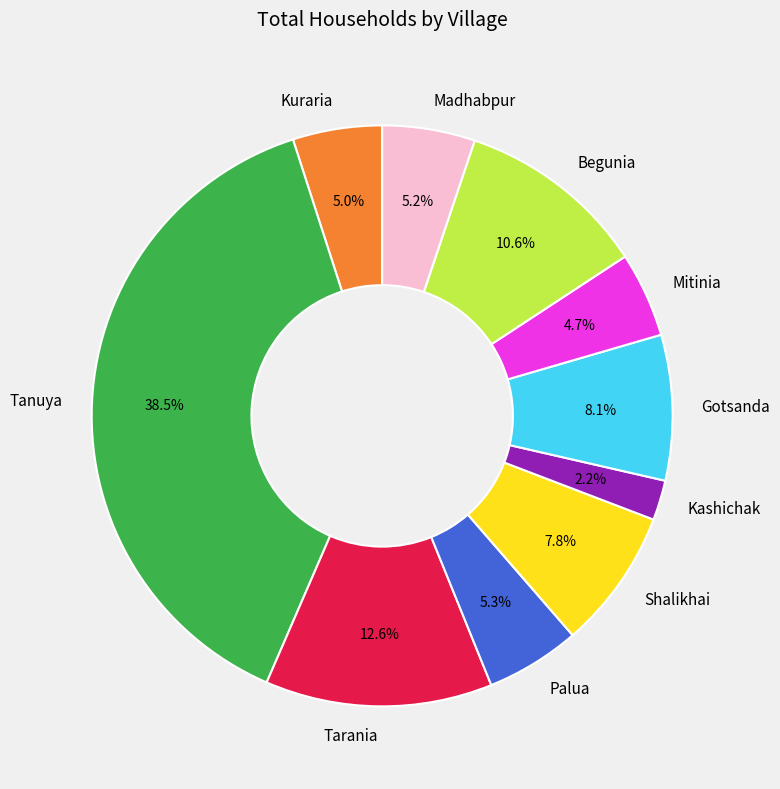

Which category has the smallest portion of the pie?

Kashichak